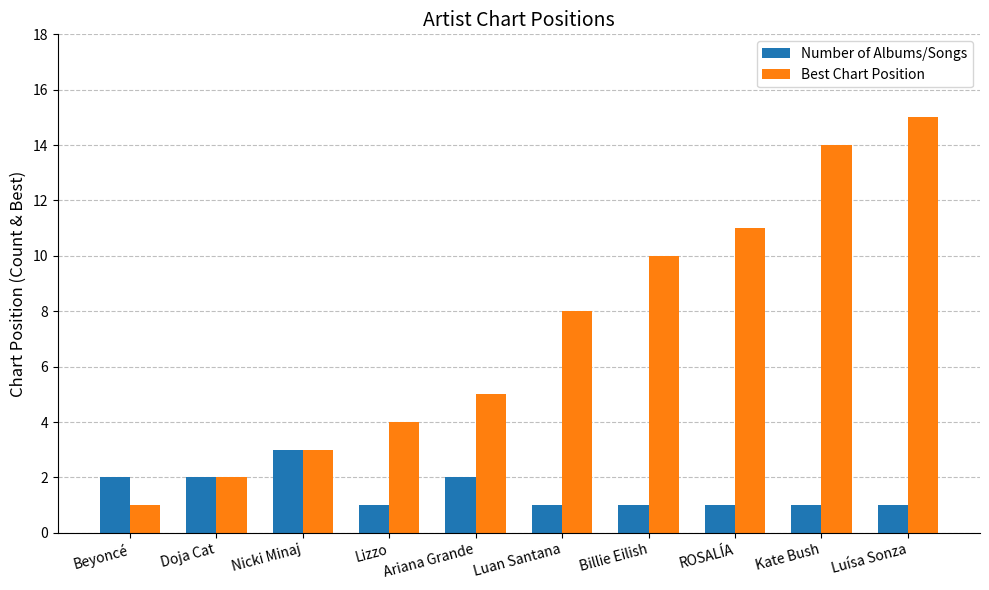

Reading left to right, what are all the values shown in this chart?

Number of Albums/Songs: 2	2	3	1	2	1	1	1	1	1
Best Chart Position: 1	2	3	4	5	8	10	11	14	15